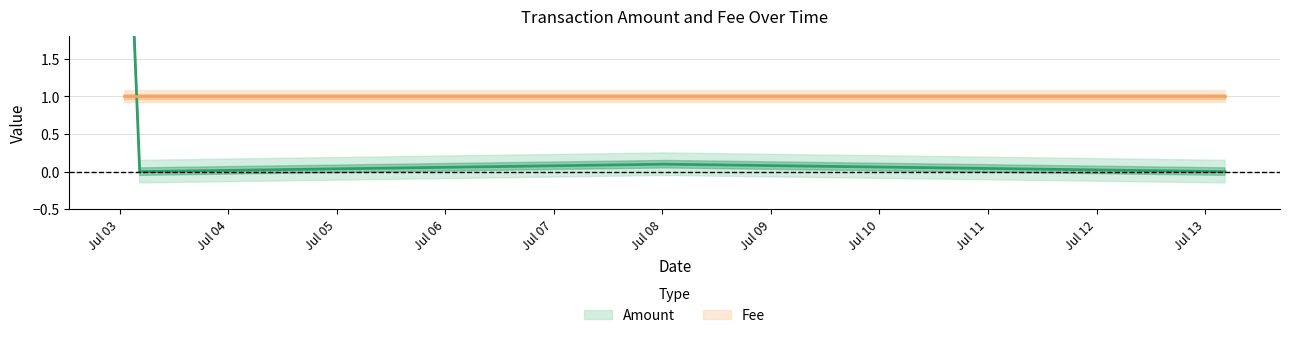

Does the chart display data point markers on the line(s)?

No